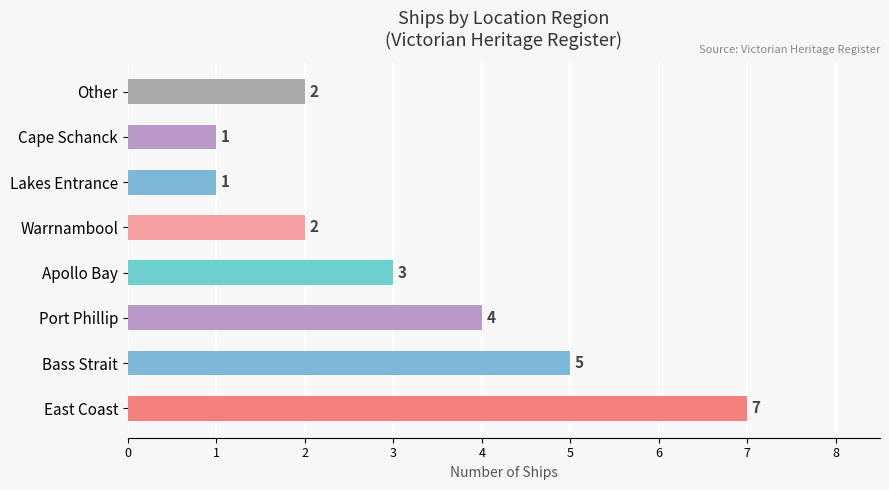

What is the ratio of the value at Apollo Bay to the value at Cape Schanck?

3.0